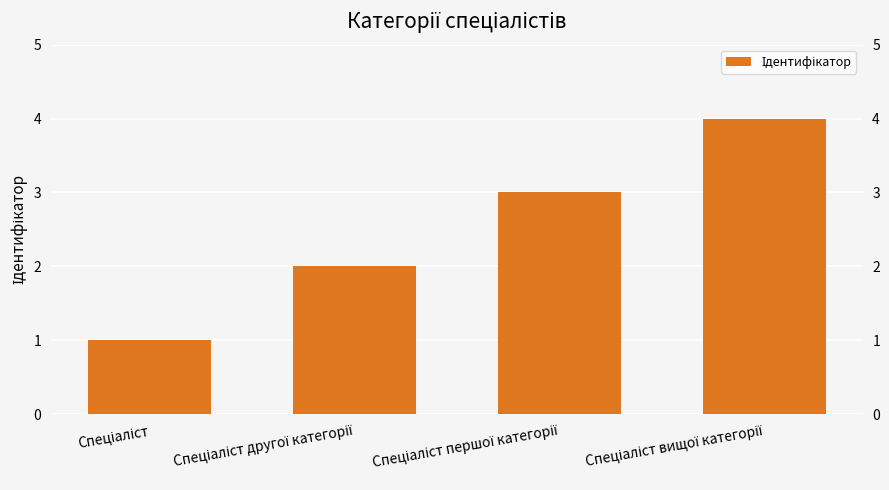

What is the maximum value shown in the chart?

4